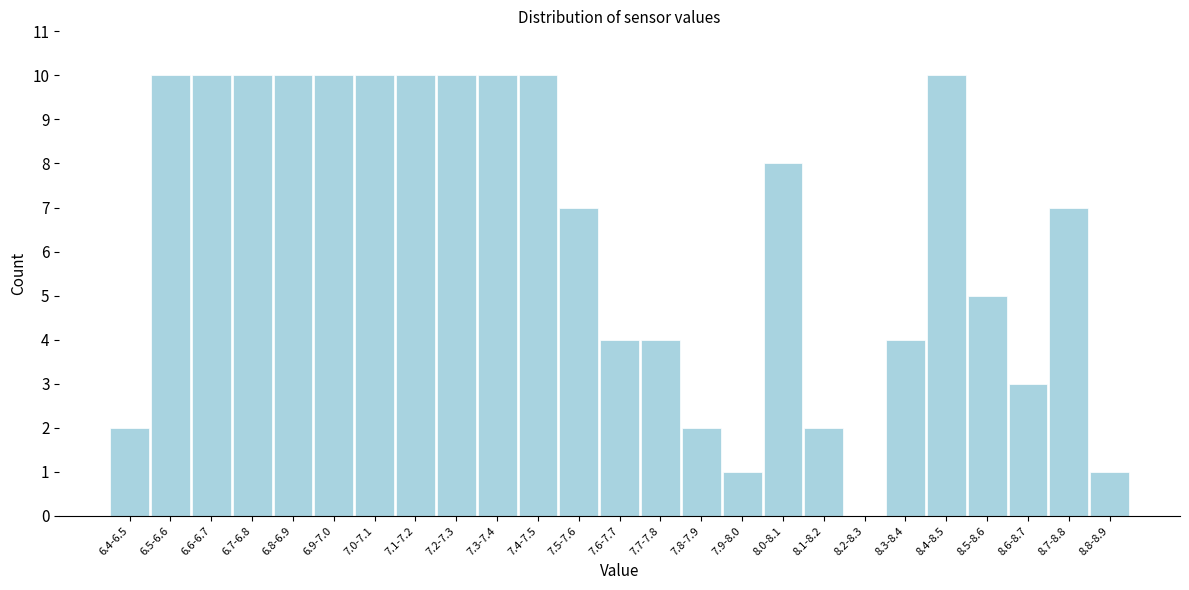

Reading left to right, extract all data points from this chart.

6.4-6.5=2	6.5-6.6=10	6.6-6.7=10	6.7-6.8=10	6.8-6.9=10	6.9-7.0=10	7.0-7.1=10	7.1-7.2=10	7.2-7.3=10	7.3-7.4=10	7.4-7.5=10	7.5-7.6=7	7.6-7.7=4	7.7-7.8=4	7.8-7.9=2	7.9-8.0=1	8.0-8.1=8	8.1-8.2=2	8.2-8.3=0	8.3-8.4=4	8.4-8.5=10	8.5-8.6=5	8.6-8.7=3	8.7-8.8=7	8.8-8.9=1